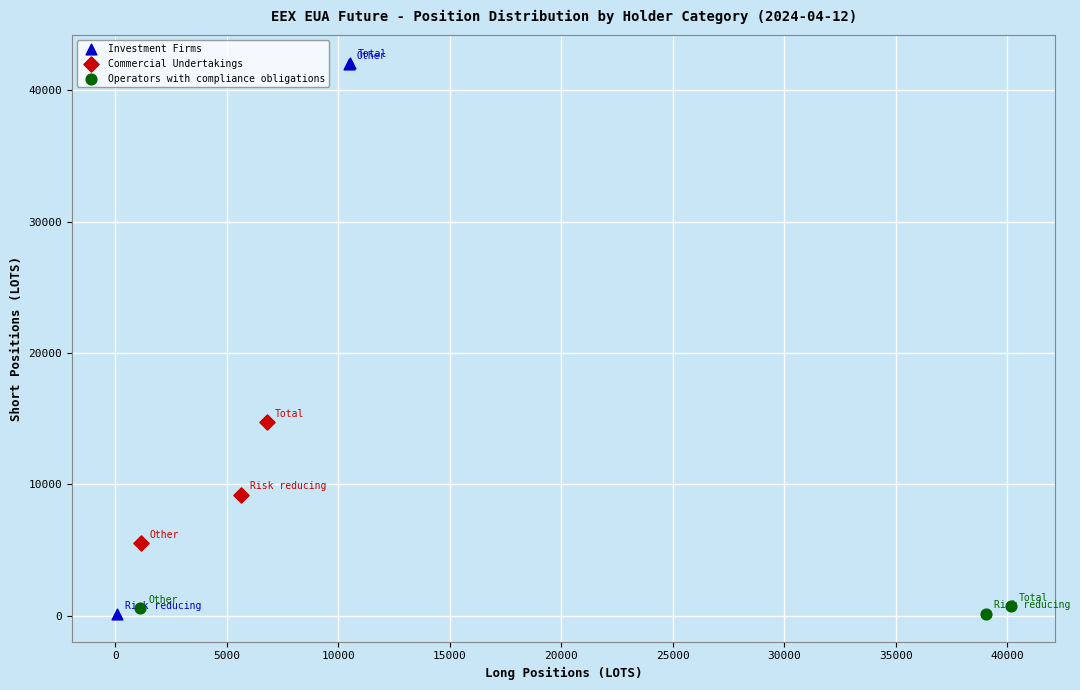

Which series has the widest spread of Y values?

Investment Firms